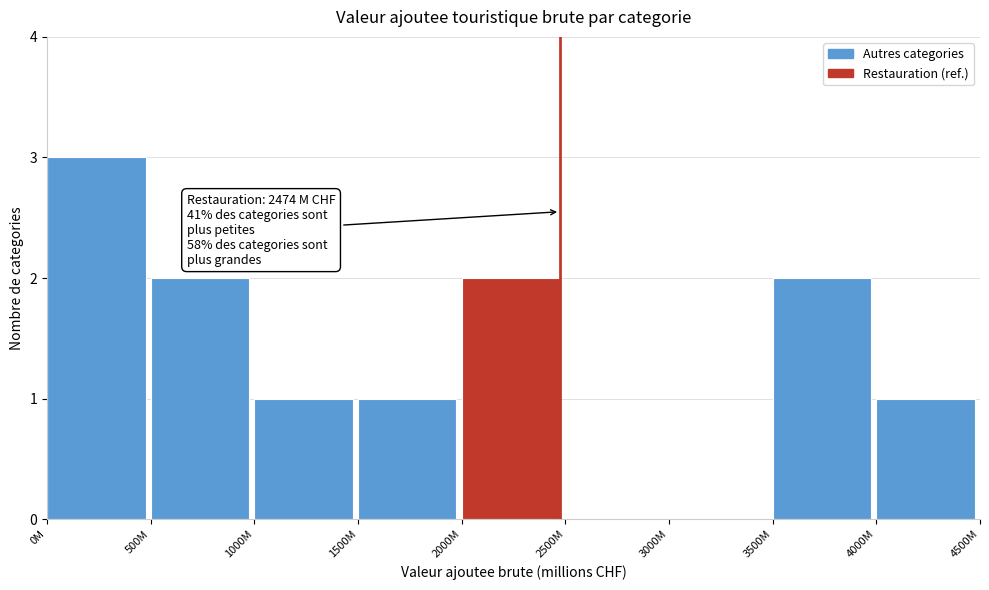

Reading left to right, extract all data points from this chart.

0M=3	500M=2	1000M=1	1500M=1	2000M=2	2500M=0	3000M=0	3500M=2	4000M=1